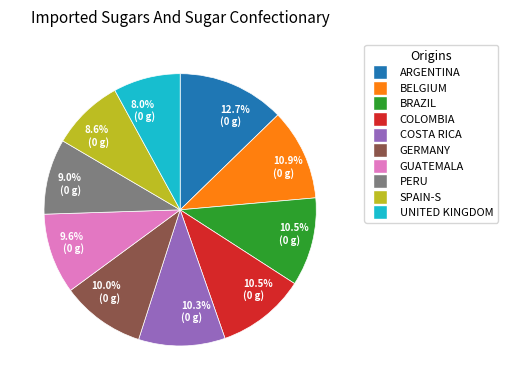

Does any single category account for the majority?

No